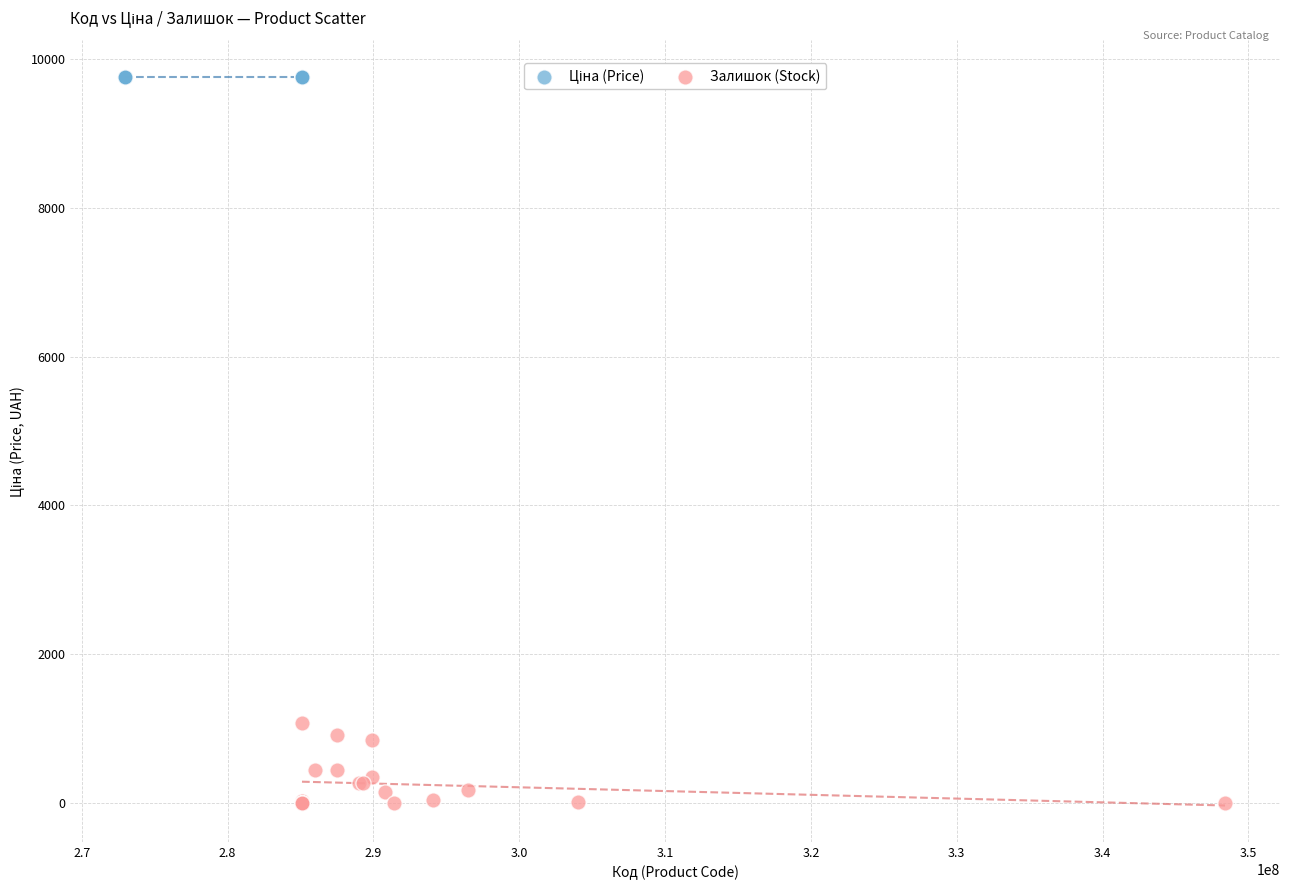

Which series contains the lowest Y value?

Залишок (Stock)